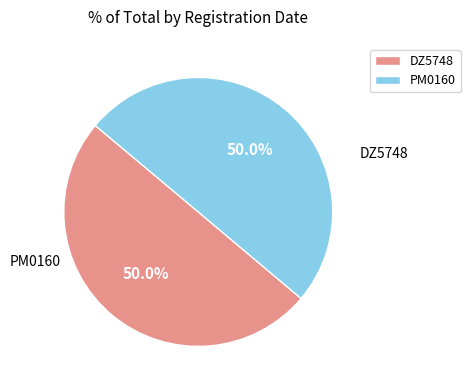

Is it true that DZ5748 is 64% of the pie?

False